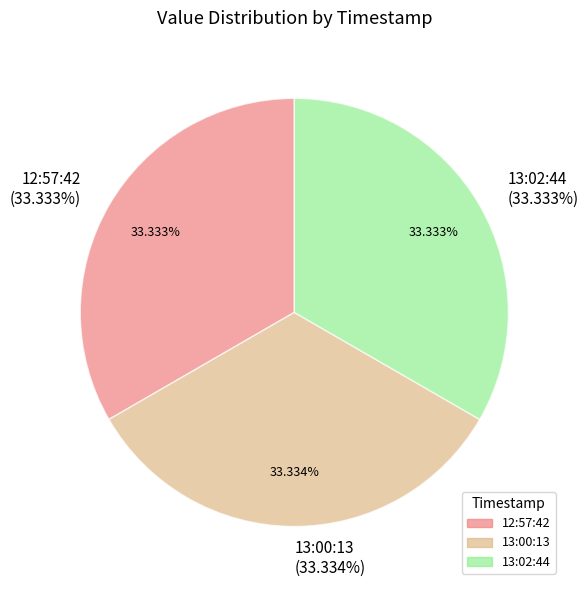

Which slice is the smallest?

2023-04-18T13:02:44.776Z